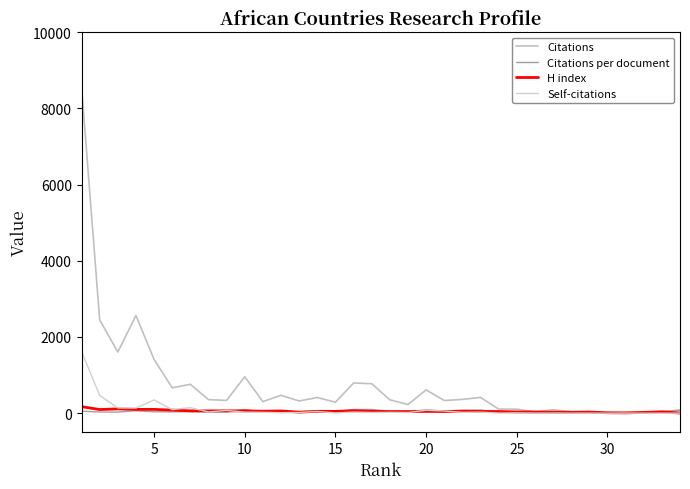

Is this an area chart (filled region under the line)?

No